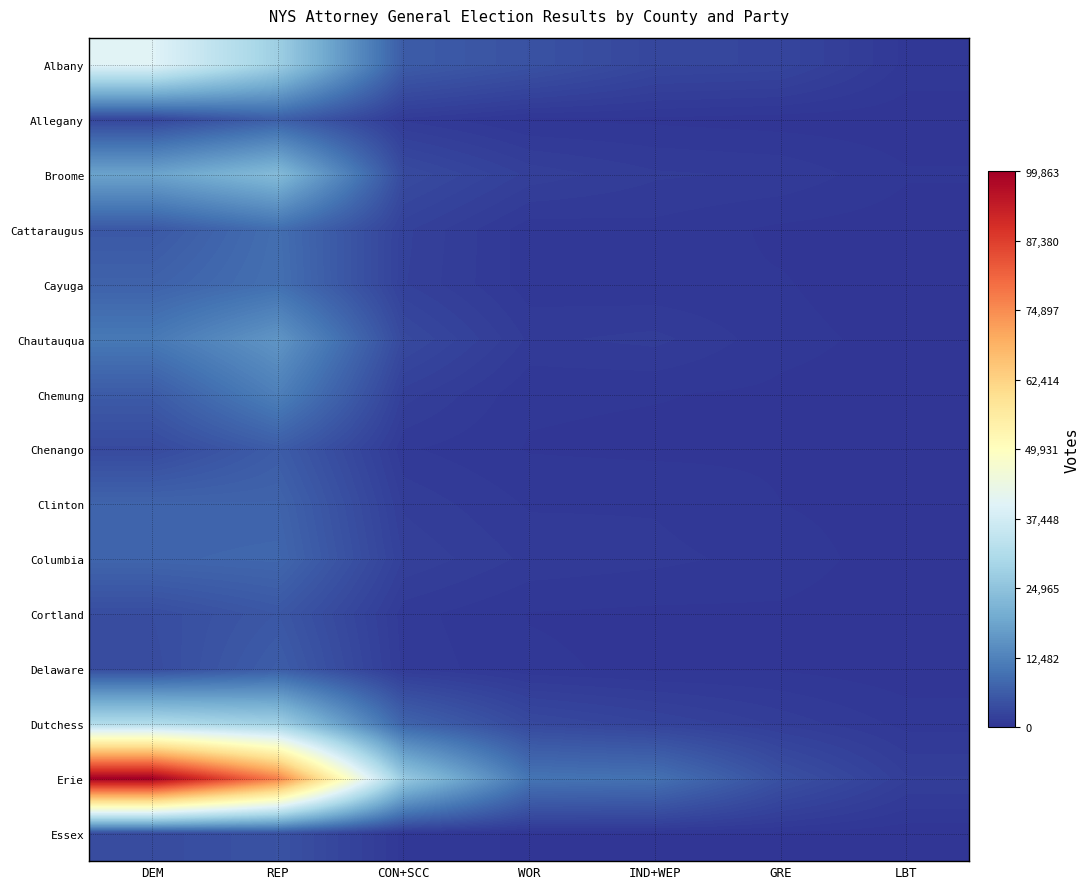

Between REP and IND+WEP, which series saw the biggest shift?

Erie